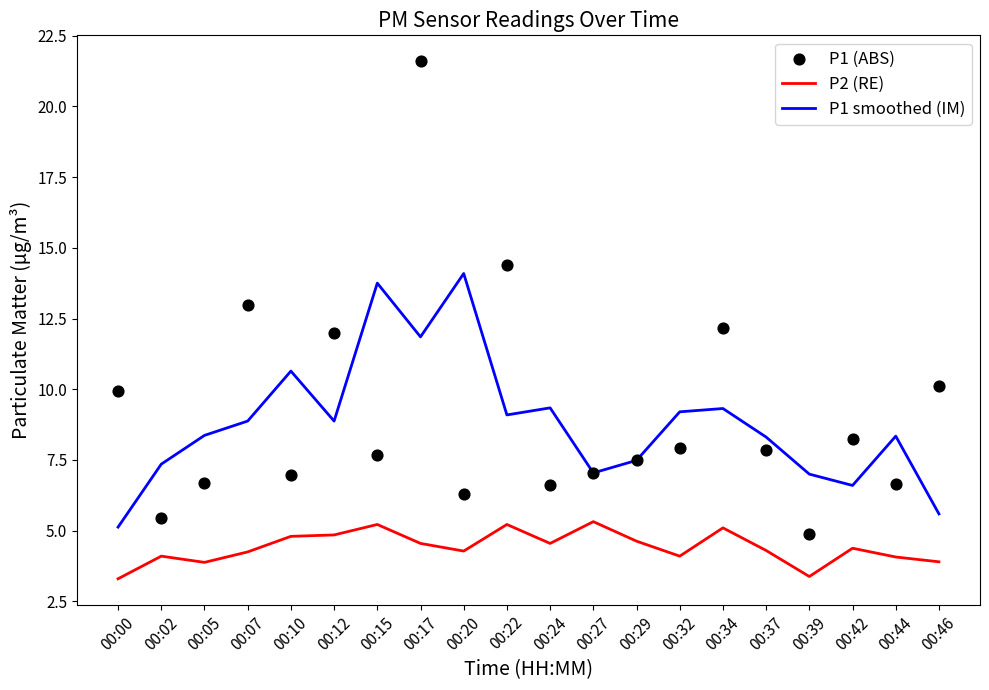

Which series reaches the minimum Y coordinate?

P2 (RE)